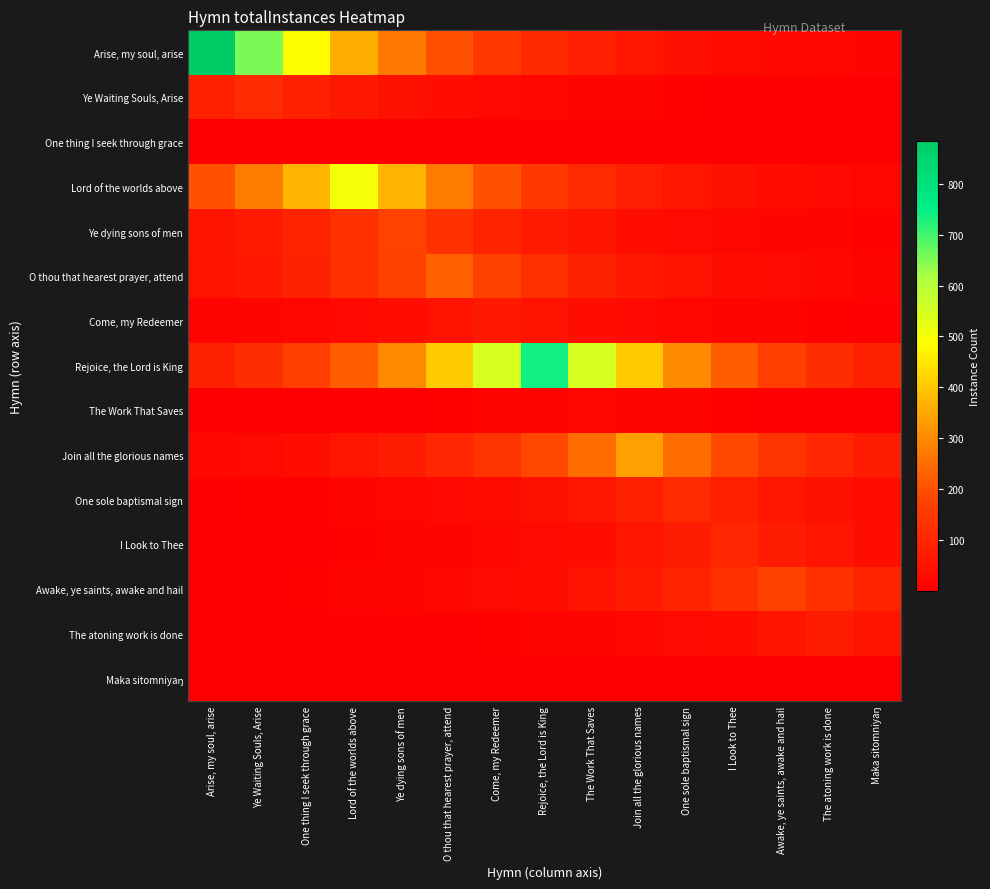

Which series has the largest range (max minus min)?

Arise, my soul, arise